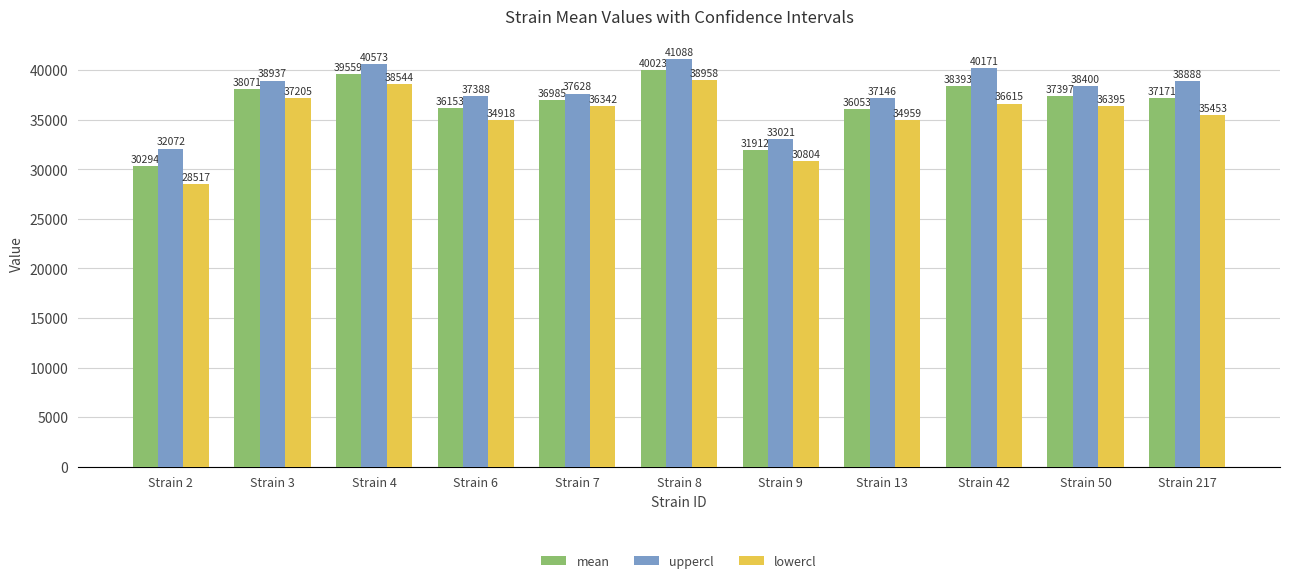

How many groups of bars are there?

11